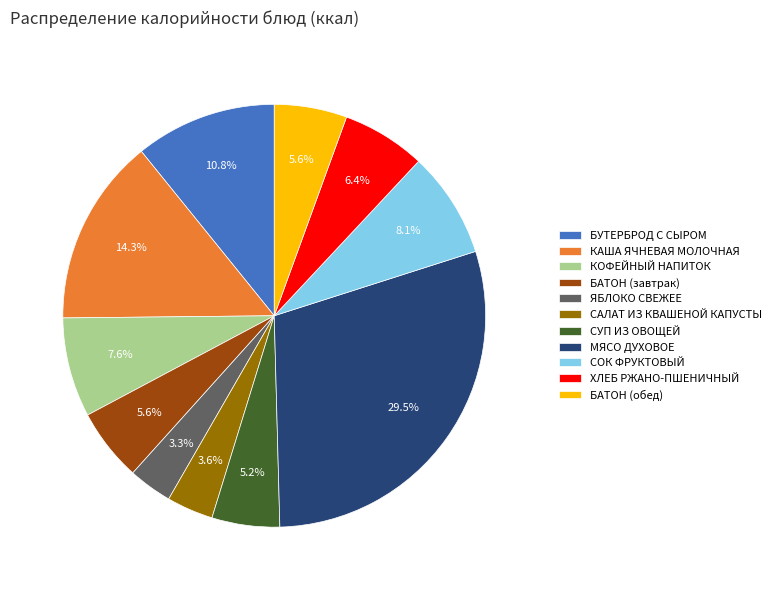

Is the sum of СОК ФРУКТОВЫЙ and ЯБЛОКО СВЕЖЕЕ greater than half?

No